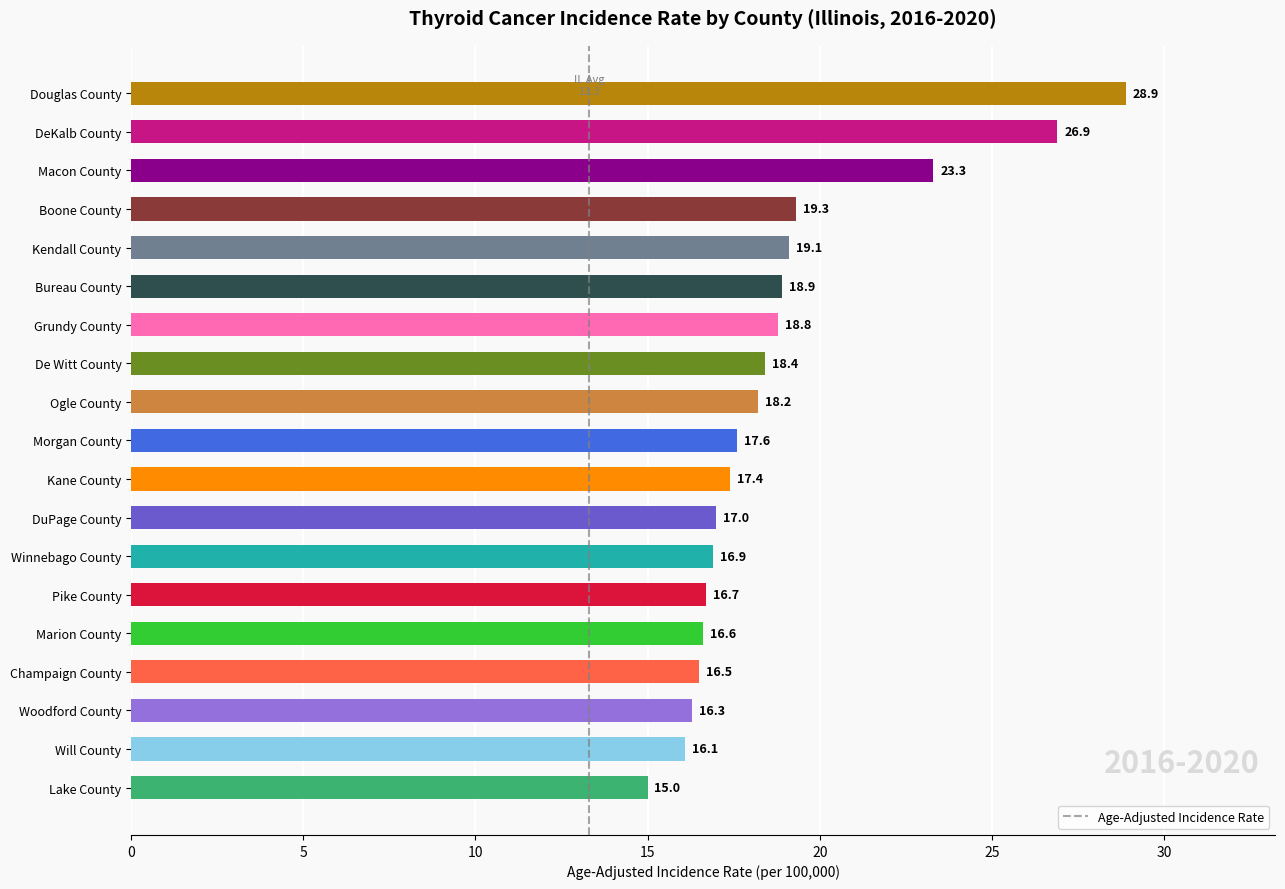

True or false: the data shows 29.6 at Bureau County.

False